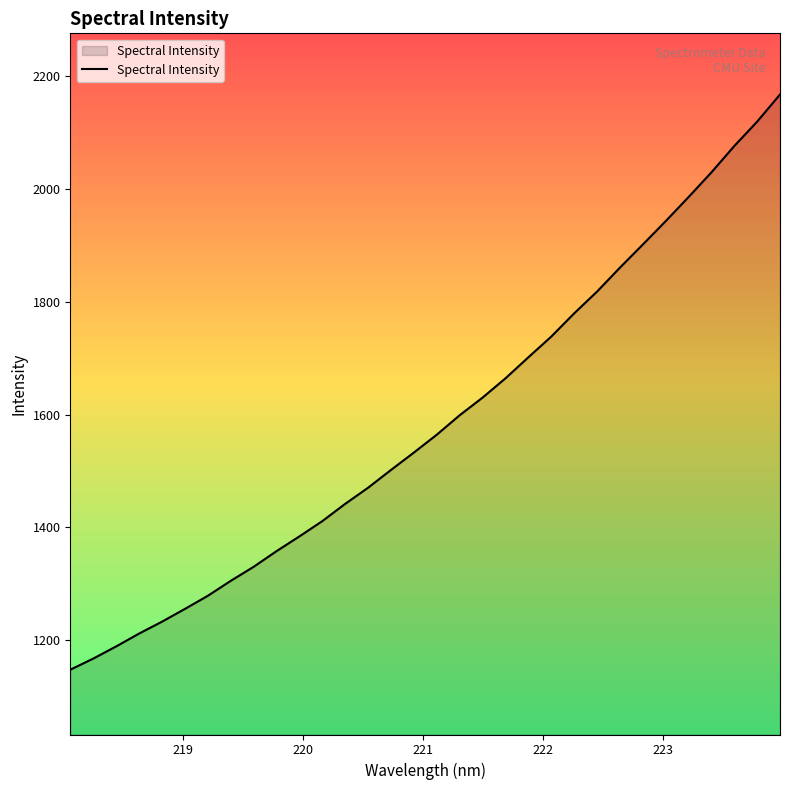

Reading left to right, what are all the values shown in this chart?

1147.9	1167.6	1189.1	1211.9	1233.0	1255.6	1278.8	1305.3	1330.2	1358.0	1384.1	1411.2	1441.8	1470.4	1501.9	1532.7	1564.3	1598.8	1630.0	1664.1	1701.4	1738.1	1779.2	1817.7	1860.2	1901.1	1942.5	1985.2	2029.0	2075.7	2118.9	2166.9